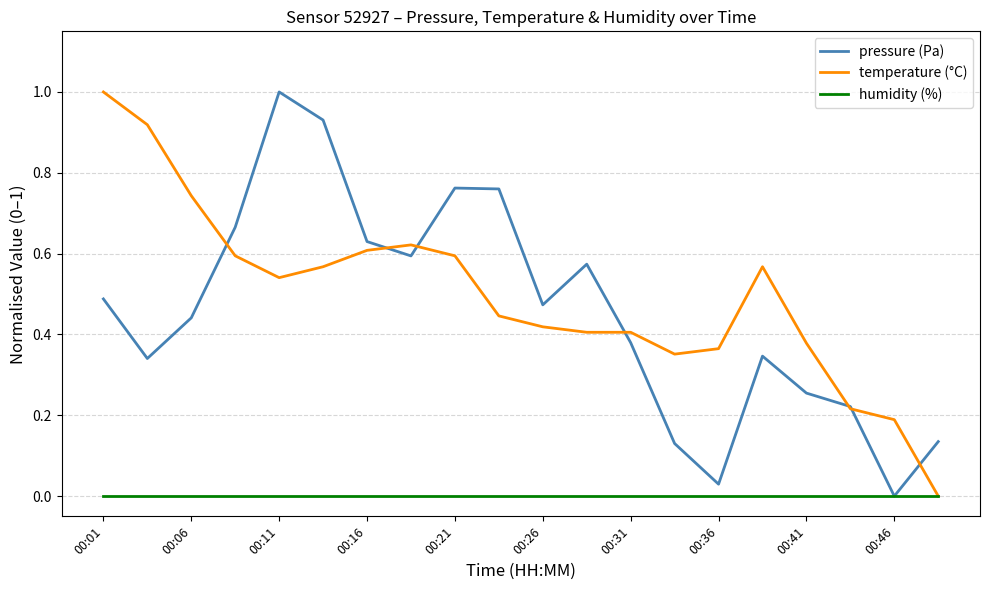

Does the chart display data point markers on the line(s)?

No